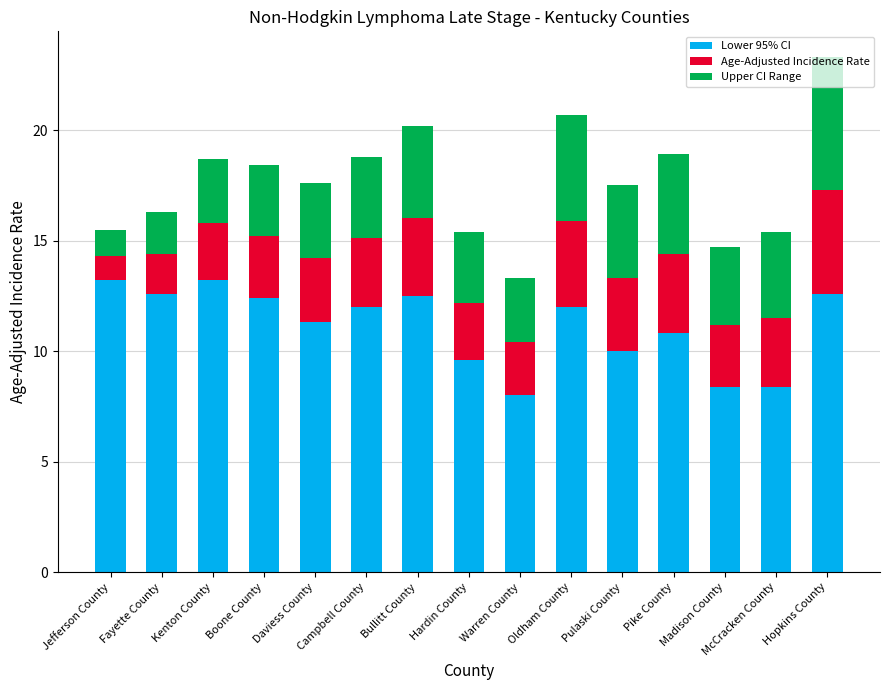

The Lower 95% CI series shows 19.8 at Fayette County. True or false?

False